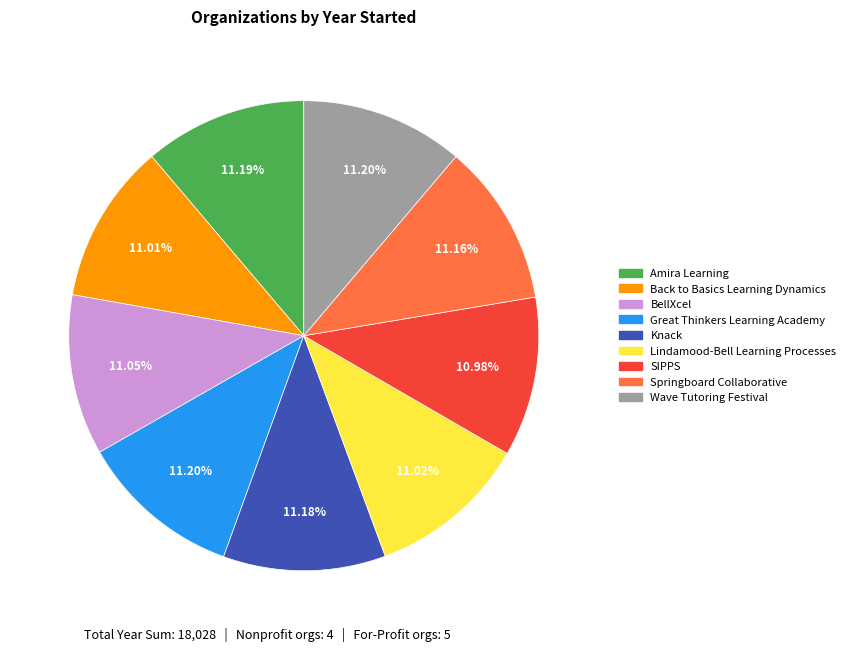

Approximately how many times larger is the value at Back to Basics Learning Dynamics compared to Knack?

1.0